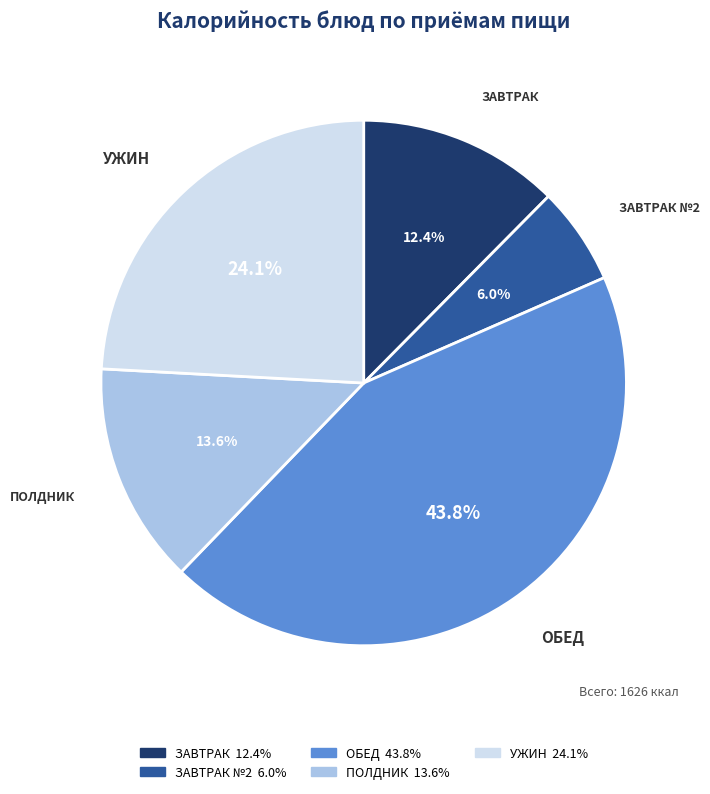

What portion of the pie excludes ЗАВТРАК?

87.6%